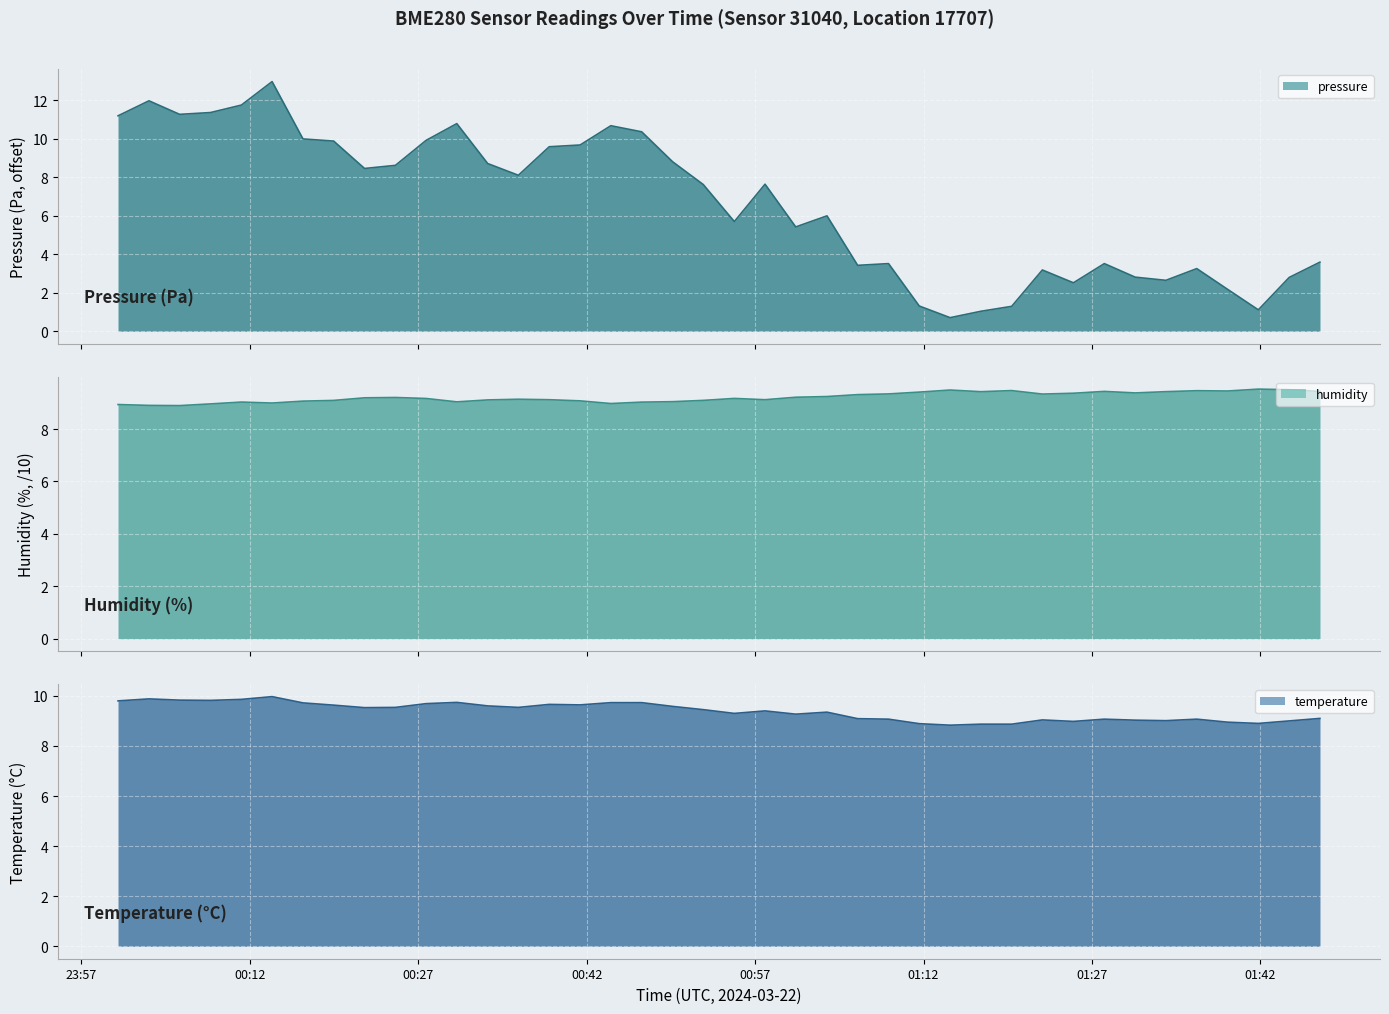

The value of temperature at 2024-03-22T00:27:42 is 4.6. True or false?

False